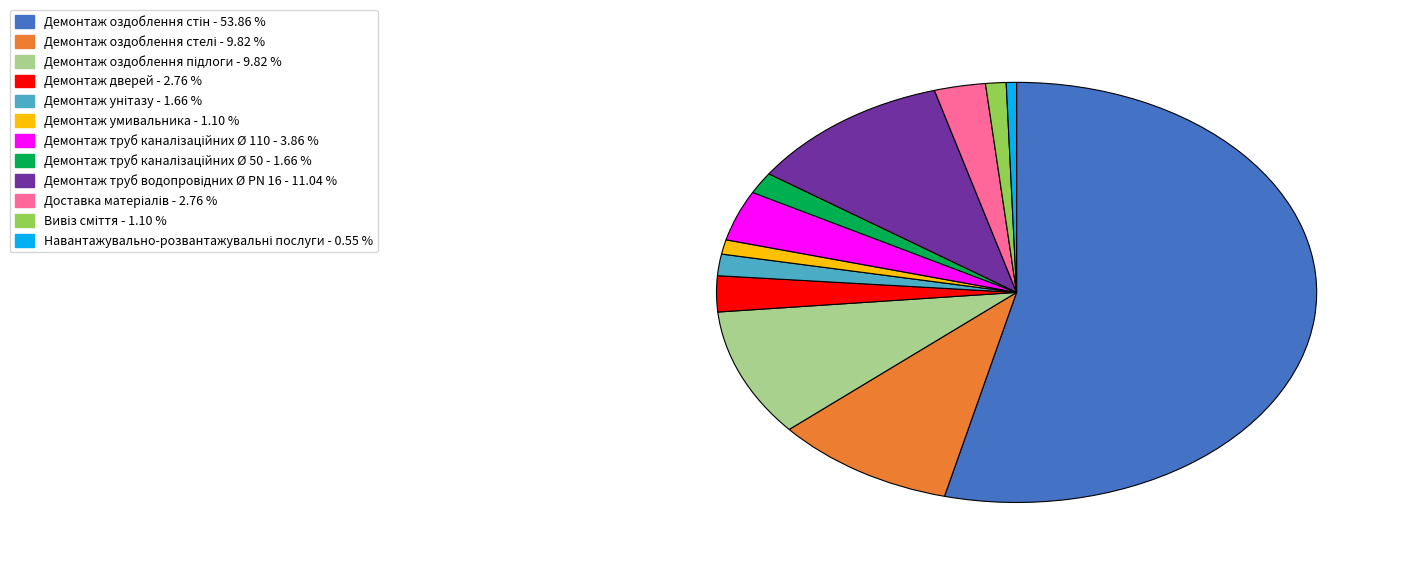

Is there a majority slice in this chart?

Yes